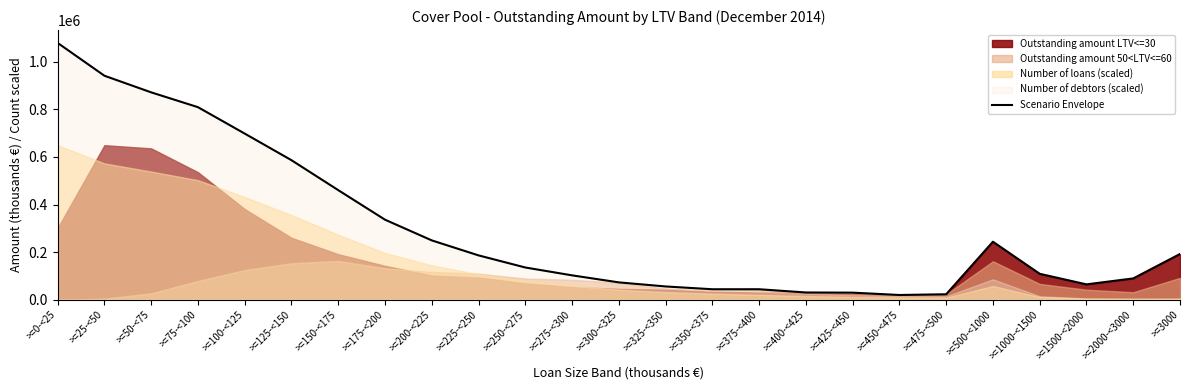

Where is the first local minimum?

>=350-<375